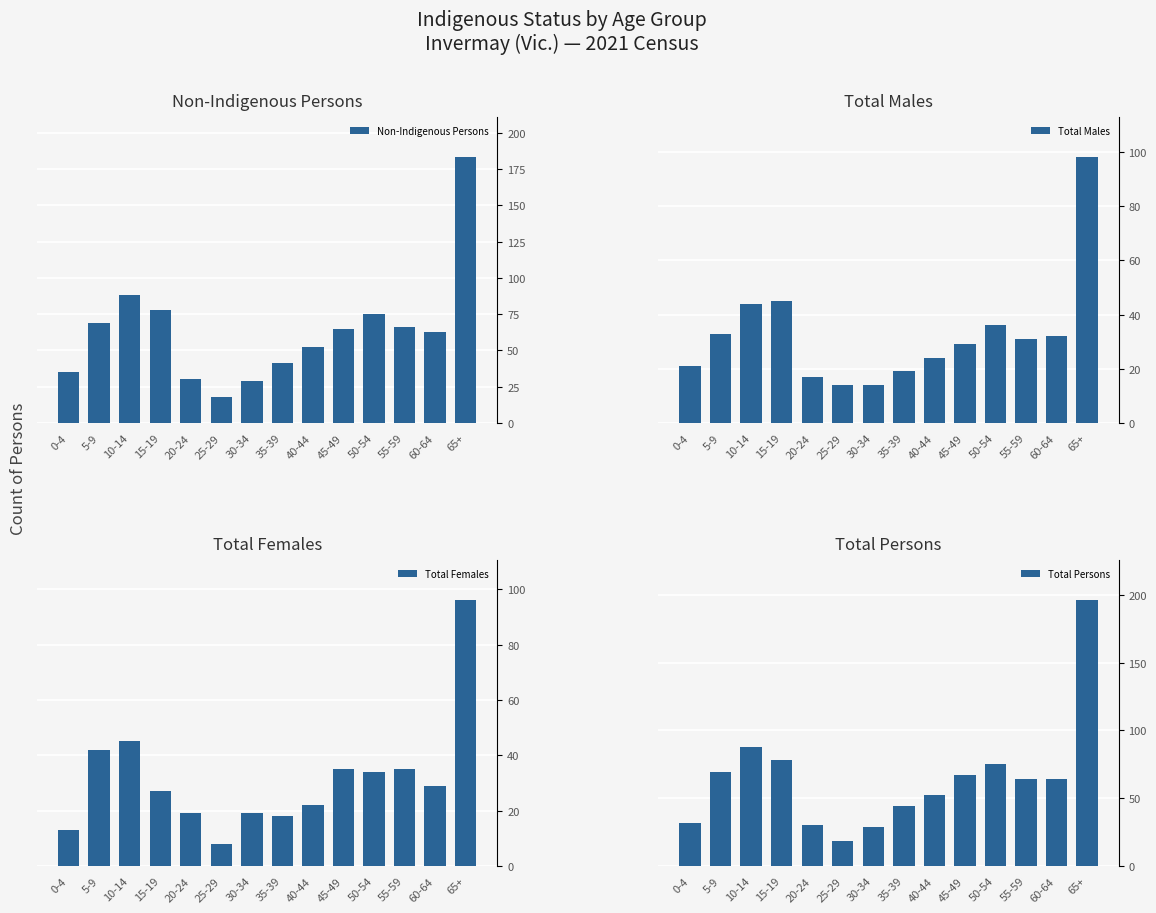

What value does the Total Males series have at 40-44, to the nearest 5?

25